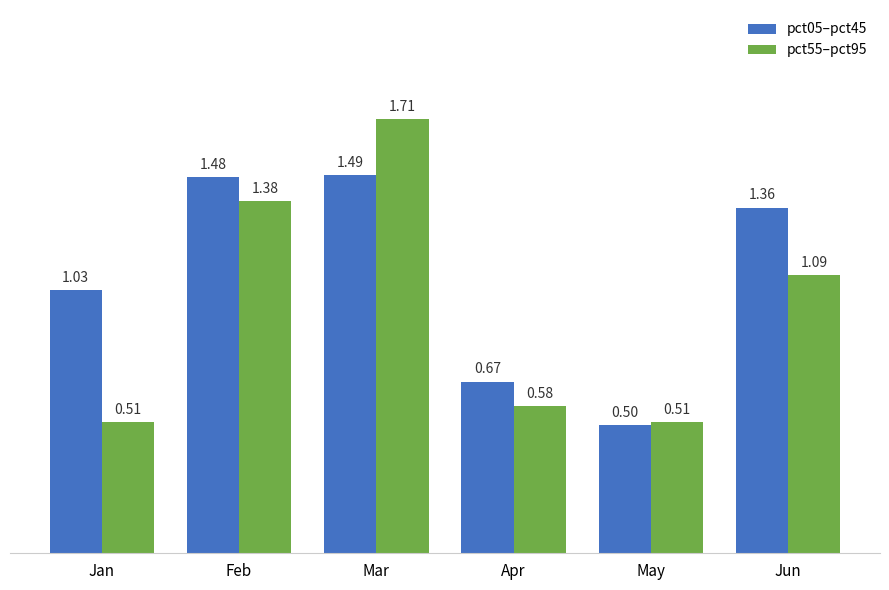

Rank the series at May from highest to lowest value.

pct55–pct95, pct05–pct45